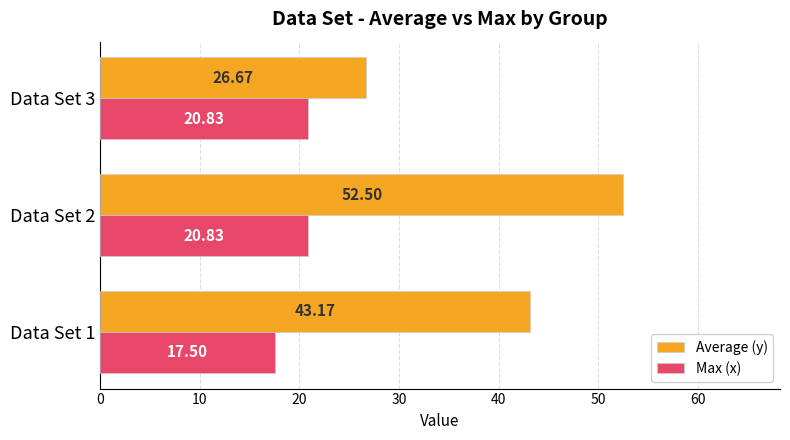

Which series has the largest range (max minus min)?

Average (y)